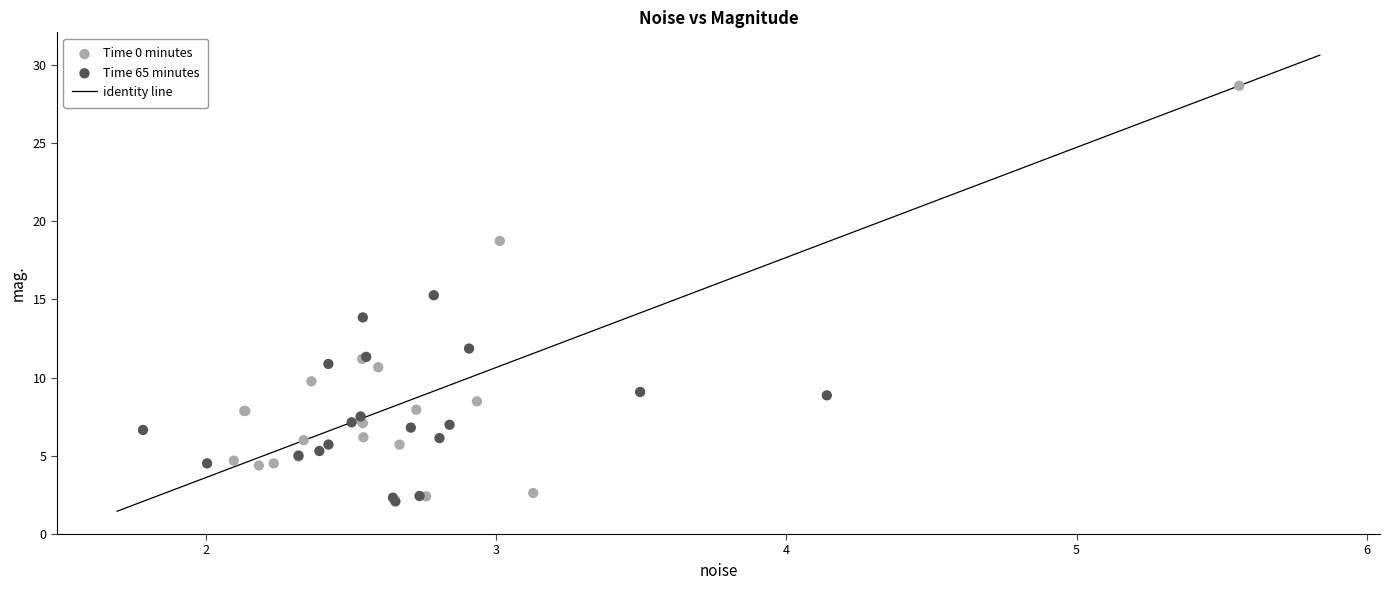

Which series contains the highest Y value?

Time 0 minutes